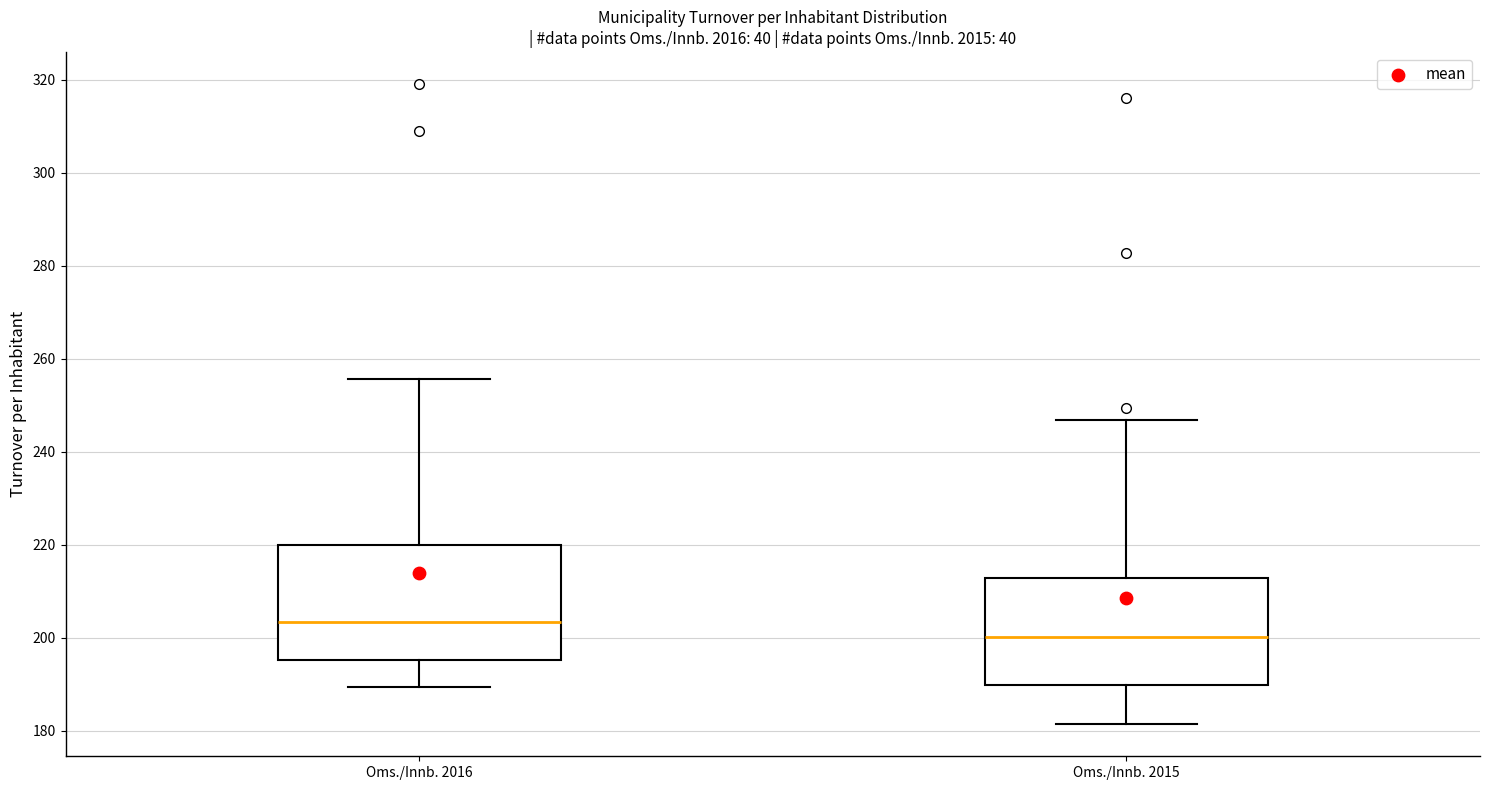

Reading left to right, transcribe this box plot: for each box, give where its median line is, the range the box spans, and where its two whiskers end, as read against the y-axis. The values are not printed on the chart, so give them approximately, as read against the axis.

Oms./Innb. 2016: median 204, box 196 to 220, whiskers 190 to 256
Oms./Innb. 2015: median 200, box 190 to 212, whiskers 182 to 246